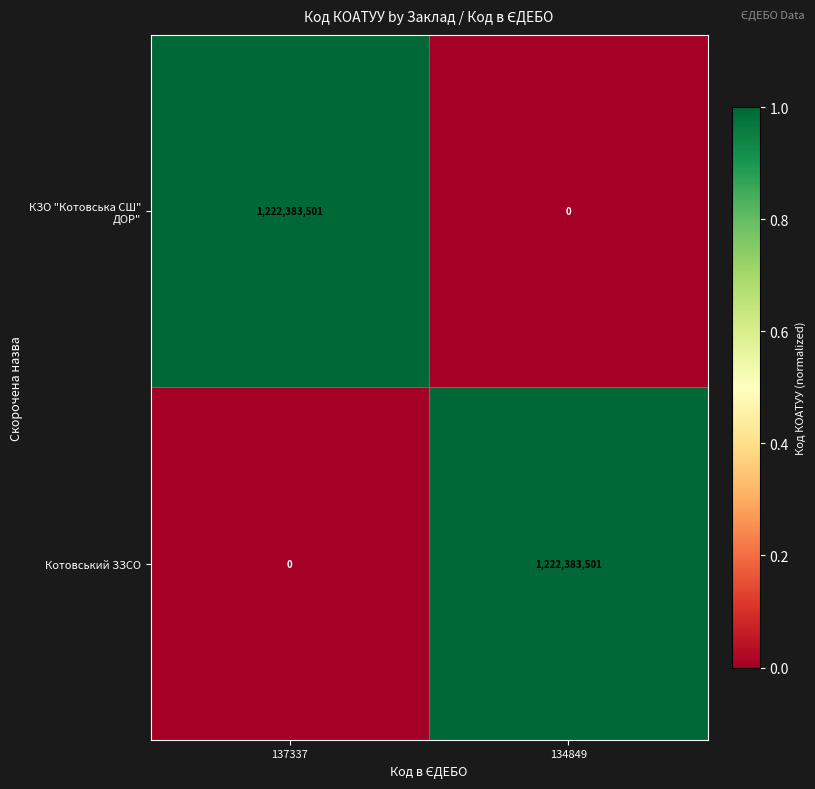

Reading left to right, list all the values displayed in this chart.

КЗО "Котовська СШ" ДОР": 1222383501	0
Котовський ЗЗСО: 0	1222383501